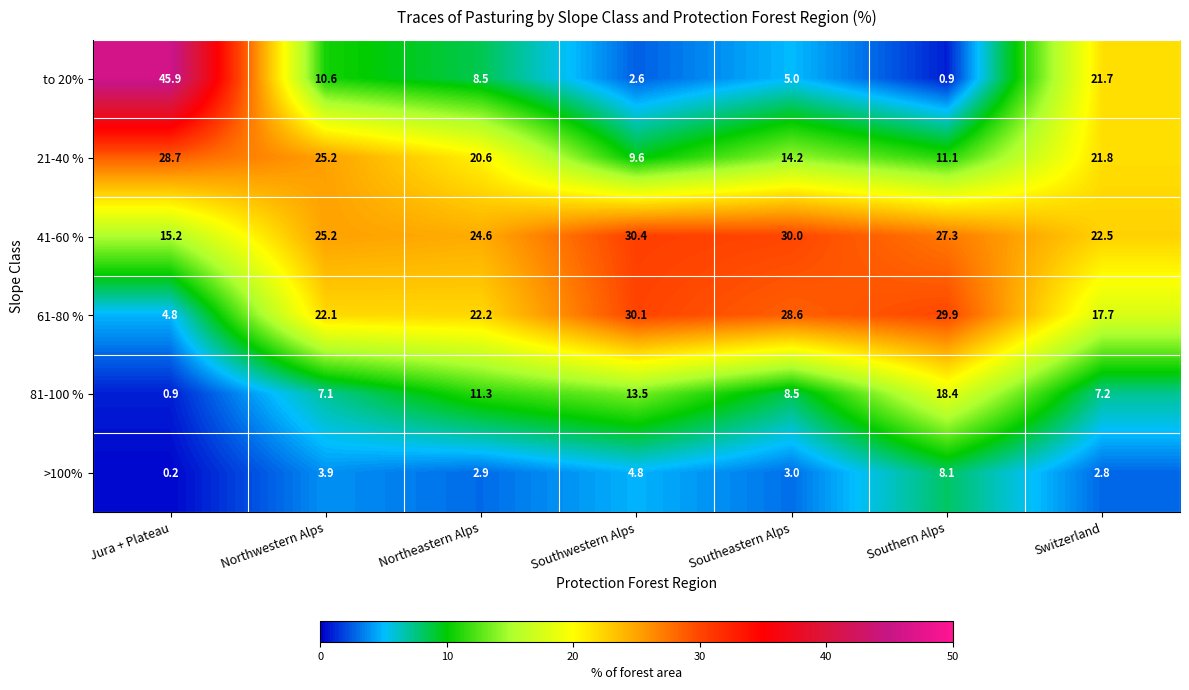

What is the total value across all series at Northwestern Alps?

94.1